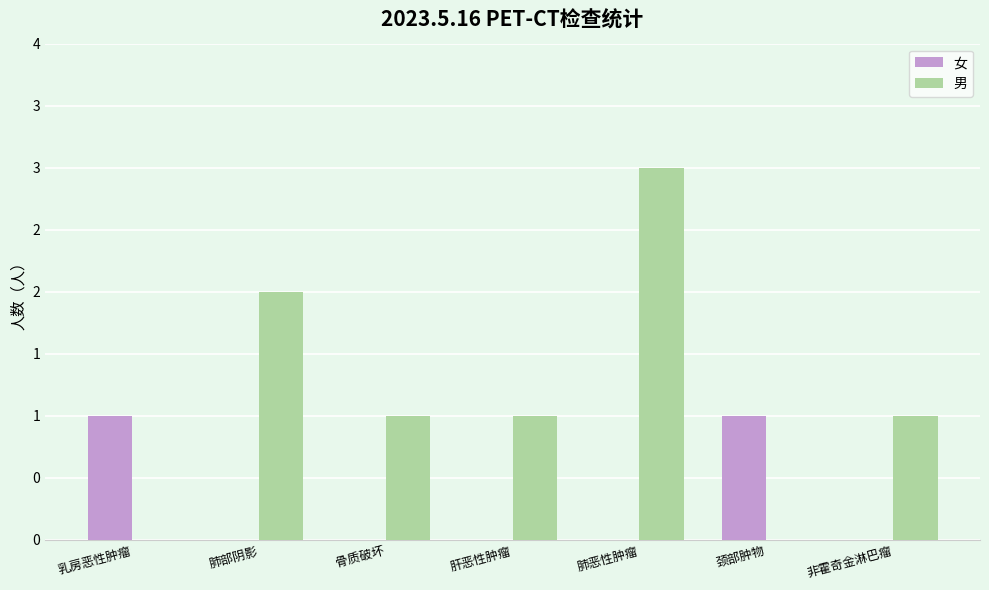

What are all the series names shown in the legend?

女, 男